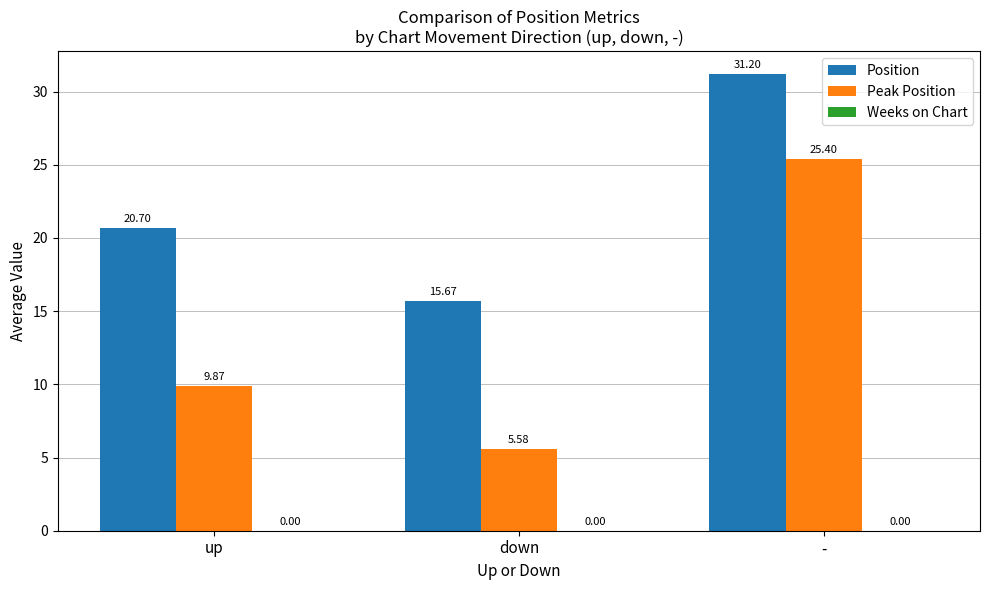

Between up and -, which series saw the biggest shift?

Peak Position